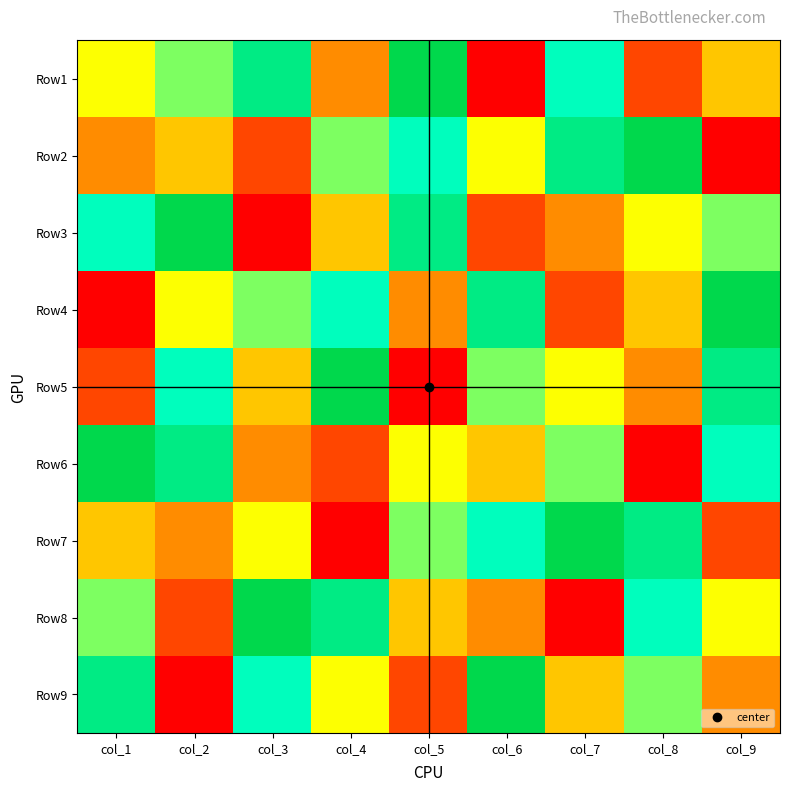

Reading right to left, transcribe all the data shown in this chart.

Row1: col_9=4	col_8=2	col_7=7	col_6=1	col_5=9	col_4=3	col_3=8	col_2=6	col_1=5
Row2: col_9=1	col_8=9	col_7=8	col_6=5	col_5=7	col_4=6	col_3=2	col_2=4	col_1=3
Row3: col_9=6	col_8=5	col_7=3	col_6=2	col_5=8	col_4=4	col_3=1	col_2=9	col_1=7
Row4: col_9=9	col_8=4	col_7=2	col_6=8	col_5=3	col_4=7	col_3=6	col_2=5	col_1=1
Row5: col_9=8	col_8=3	col_7=5	col_6=6	col_5=1	col_4=9	col_3=4	col_2=7	col_1=2
Row6: col_9=7	col_8=1	col_7=6	col_6=4	col_5=5	col_4=2	col_3=3	col_2=8	col_1=9
Row7: col_9=2	col_8=8	col_7=9	col_6=7	col_5=6	col_4=1	col_3=5	col_2=3	col_1=4
Row8: col_9=5	col_8=7	col_7=1	col_6=3	col_5=4	col_4=8	col_3=9	col_2=2	col_1=6
Row9: col_9=3	col_8=6	col_7=4	col_6=9	col_5=2	col_4=5	col_3=7	col_2=1	col_1=8